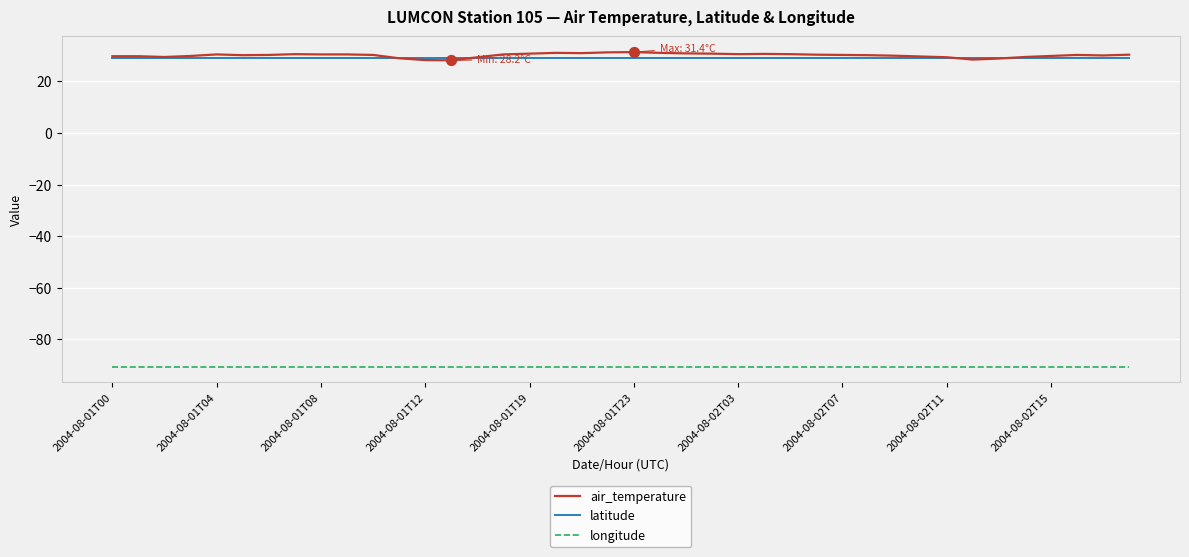

Which series has the largest range (max minus min)?

air_temperature